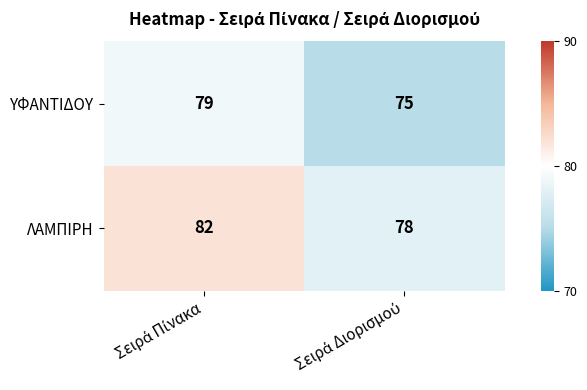

Reading left to right, extract all data points from this chart.

ΥΦΑΝΤΙΔΟΥ: 79	75
ΛΑΜΠΙΡΗ: 82	78